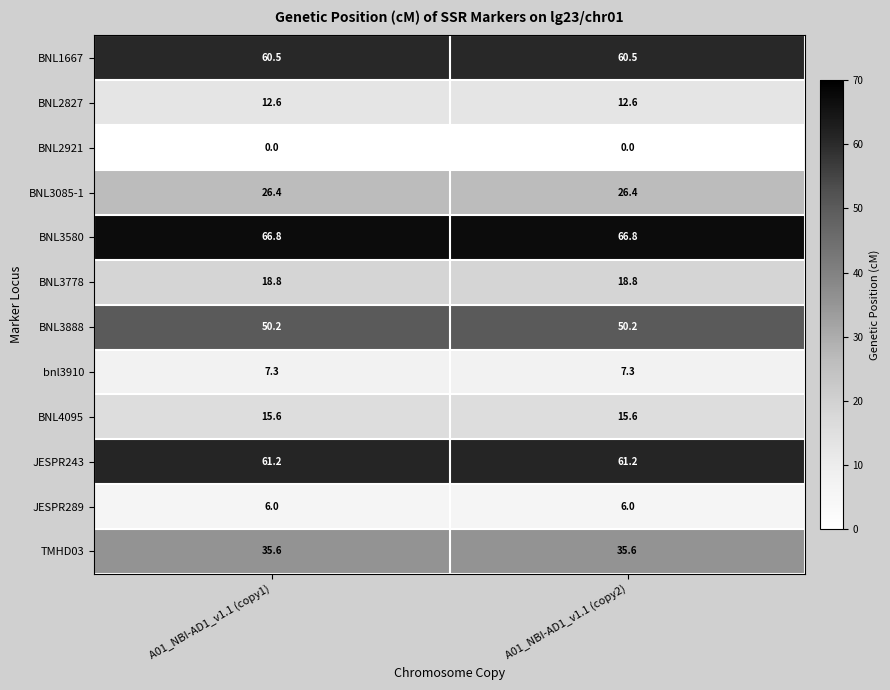

Is it true that BNL3888 equals 50.2 at A01_NBI-AD1_v1.1 (copy2)?

True